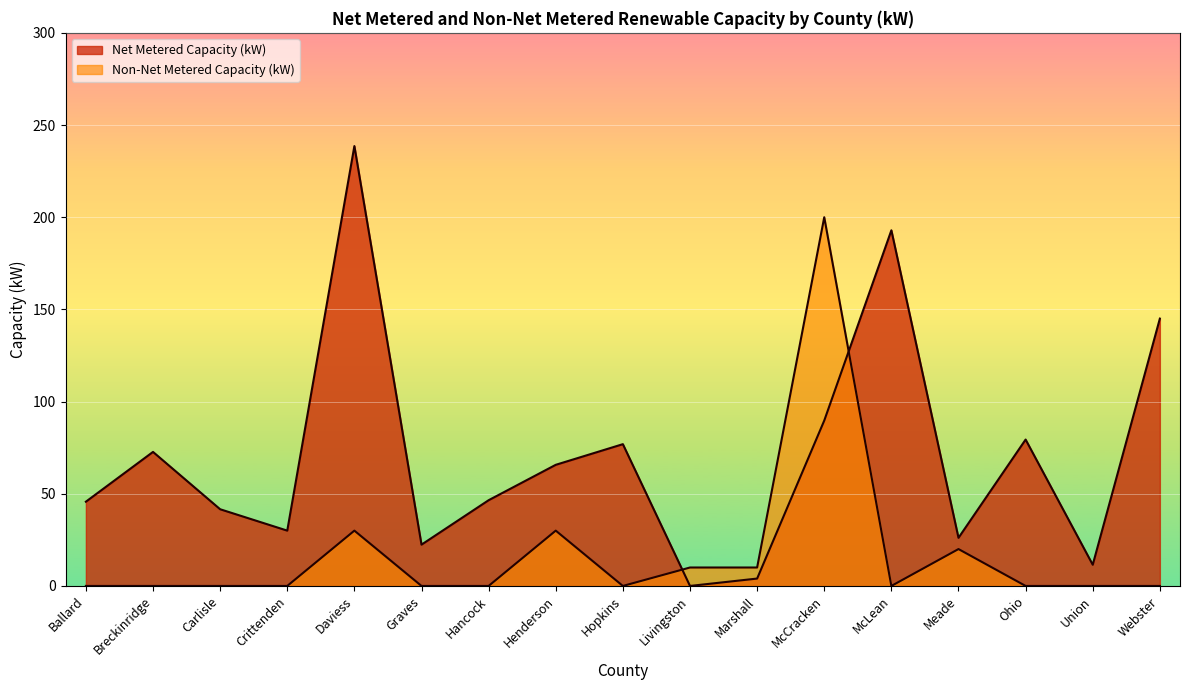

What is the value of the Net Metered Capacity (kW) point at the 17th from the left?

145.0